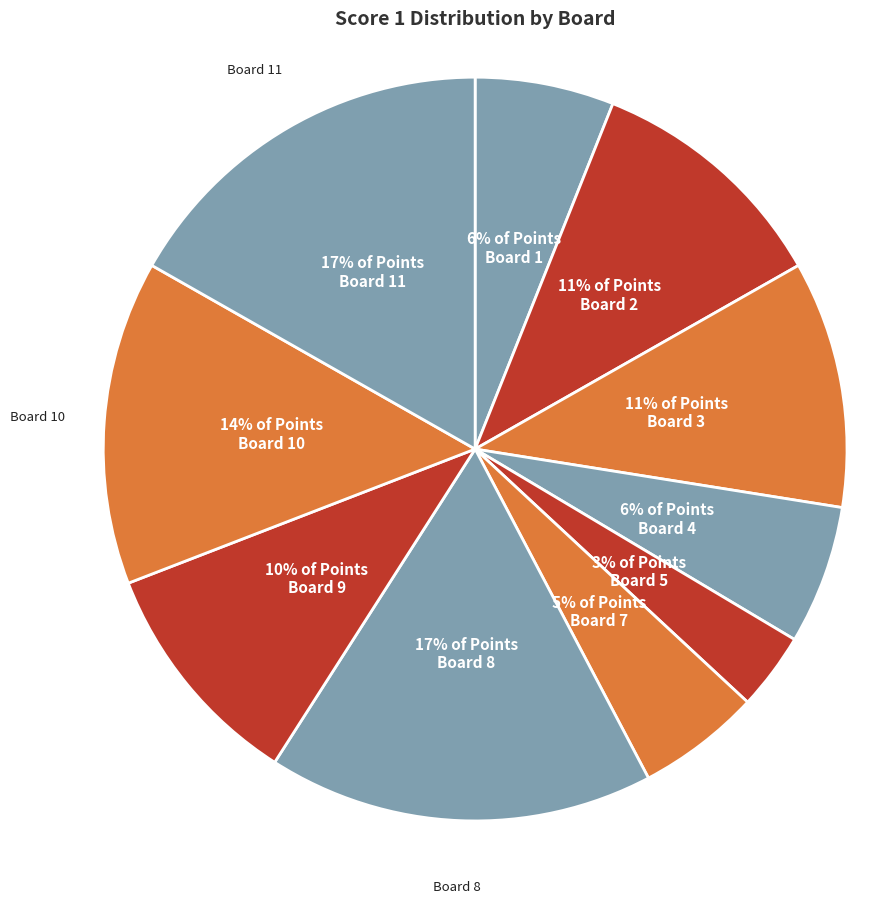

How many segments does this pie chart have?

10